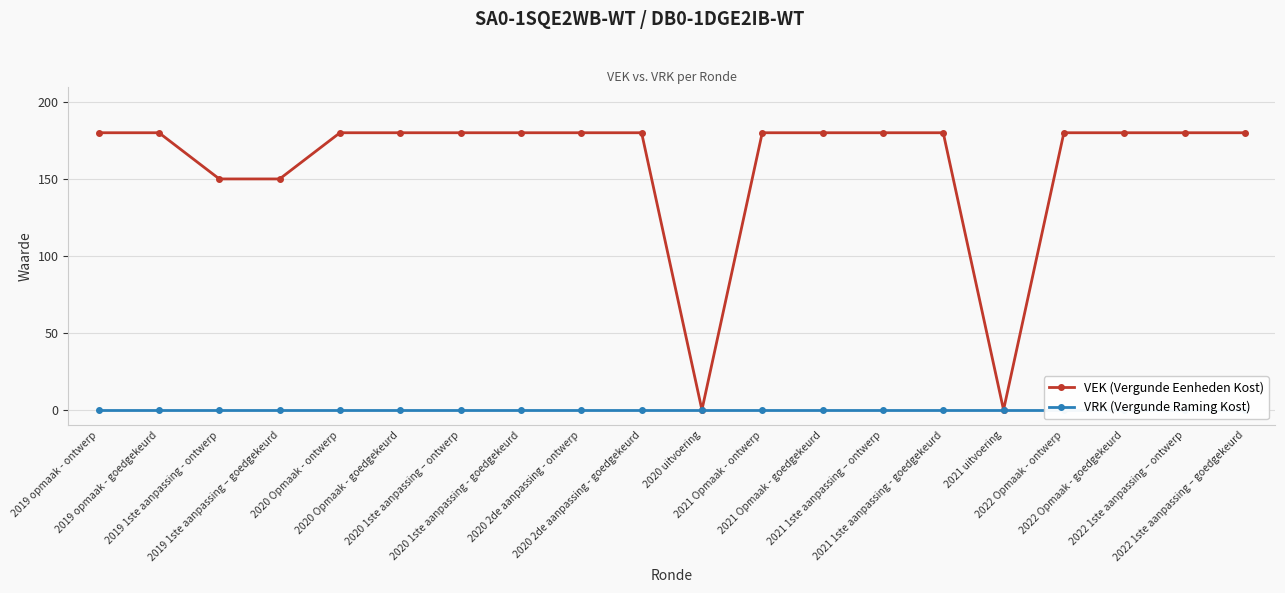

True or false: VRK (Vergunde Raming Kost) and VEK (Vergunde Eenheden Kost) cross at least once.

False